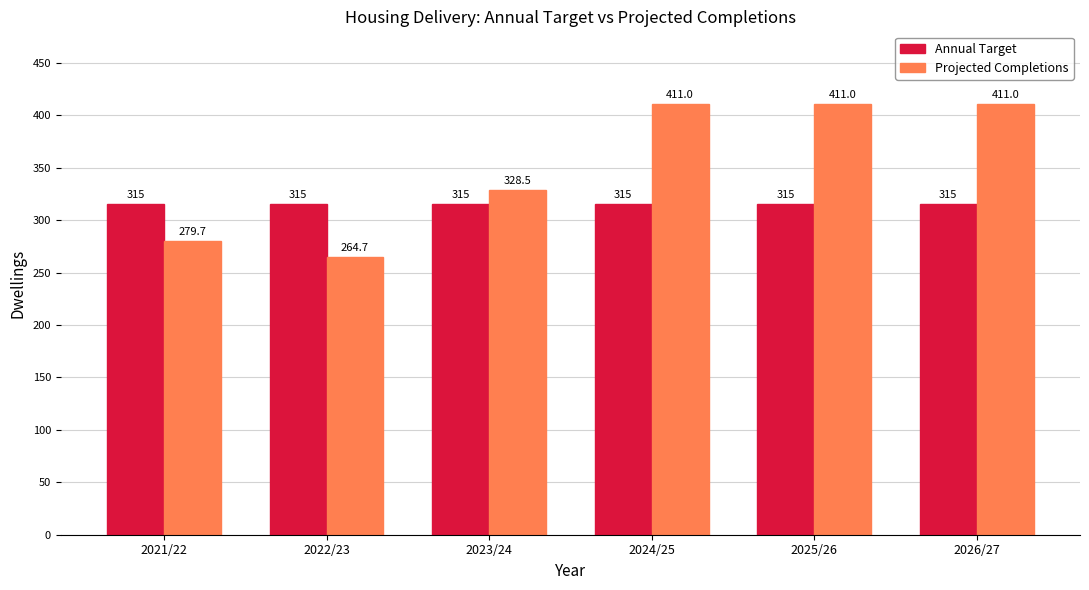

Is the value of Projected Completions at 2023/24 greater than the value of Annual Target at 2021/22?

Yes